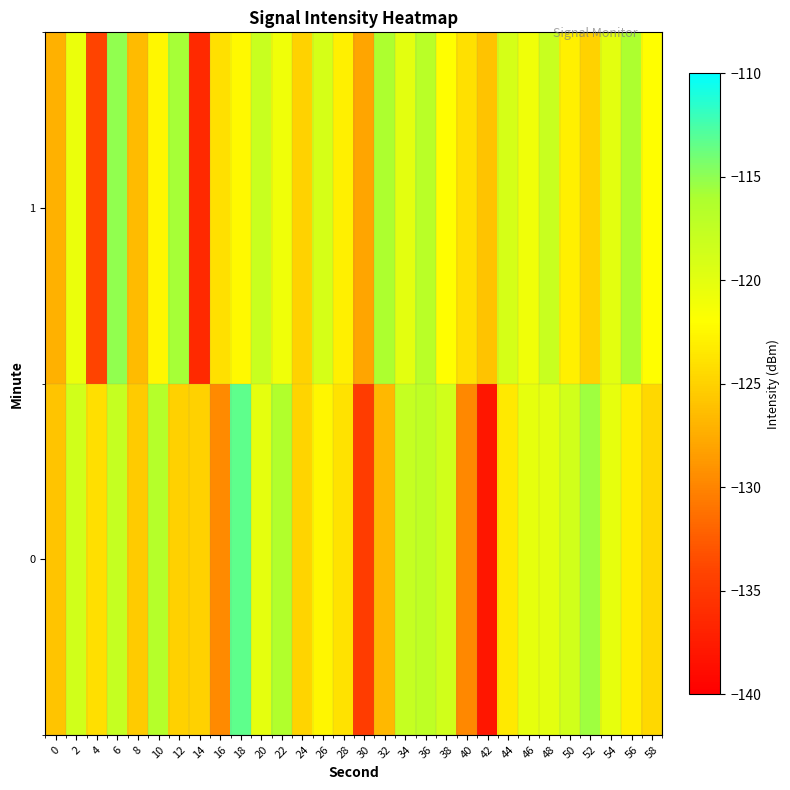

Reading left to right, transcribe all the data shown in this chart.

0: 0=-125.9	2=-118.6	4=-124.1	6=-117.8	8=-125.4	10=-116.7	12=-125.0	14=-125.0	16=-129.6	18=-113.3	20=-120.1	22=-116.4	24=-124.9	26=-122.6	28=-123.8	30=-134.7	32=-126.7	34=-117.8	36=-117.3	38=-118.6	40=-129.8	42=-137.9	44=-123.4	46=-120.3	48=-120.0	50=-118.6	52=-115.6	54=-120.2	56=-123.0	58=-124.6
1: 0=-127.2	2=-120.6	4=-134.0	6=-115.1	8=-126.5	10=-122.5	12=-115.8	14=-136.3	16=-124.1	18=-122.3	20=-118.0	22=-121.0	24=-125.0	26=-119.0	28=-123.0	30=-128.0	32=-116.0	34=-120.0	36=-117.0	38=-122.0	40=-124.0	42=-126.0	44=-119.0	46=-121.0	48=-118.0	50=-123.0	52=-125.0	54=-120.0	56=-116.0	58=-122.0